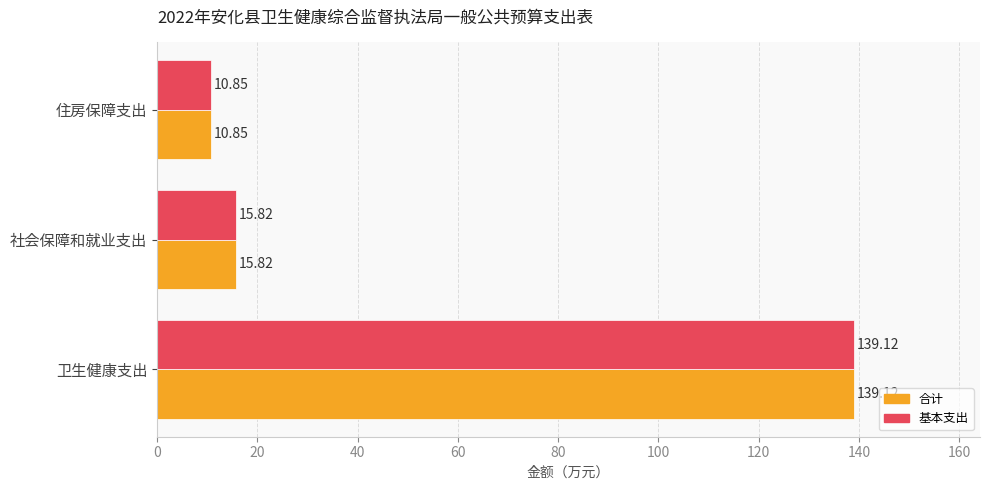

At which category is the sum across all series the highest?

卫生健康支出